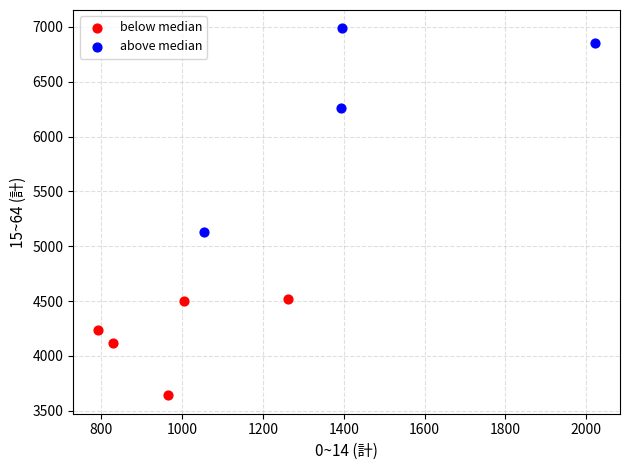

Which series contains the lowest Y value?

below median